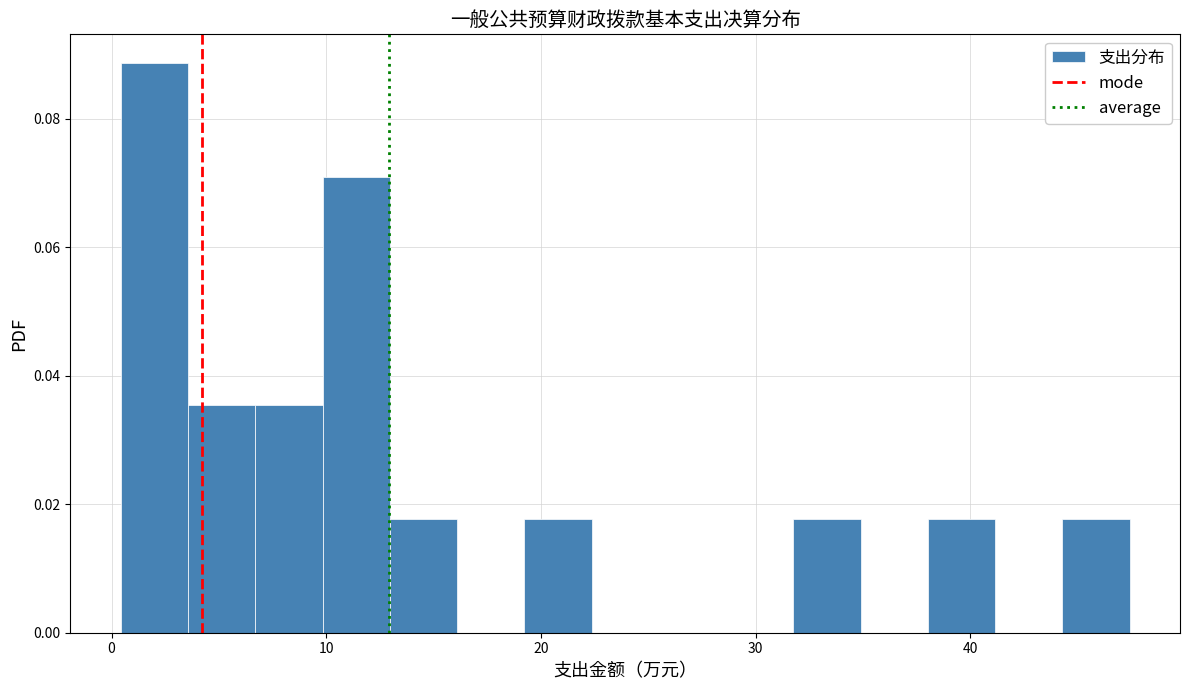

Around what value on the x-axis is the tallest bar? Give the approximate position of its centre, as read against the axis.

2